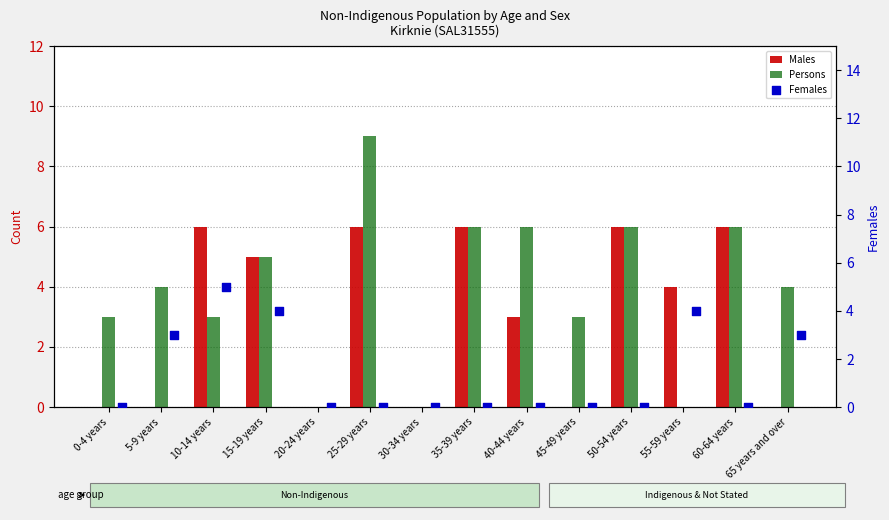

What are all the series names shown in the legend?

Males, Persons, Females